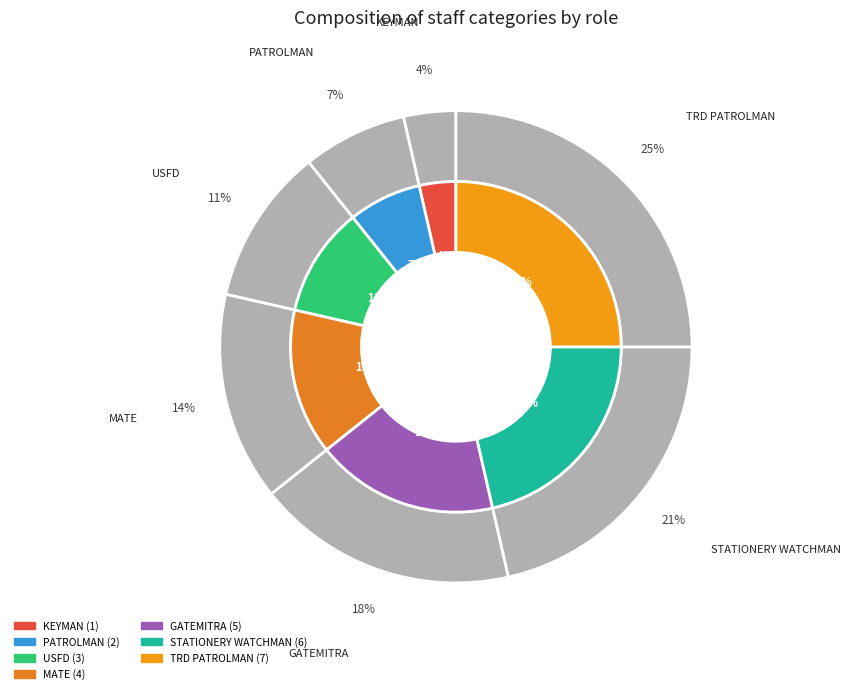

Rank the categories by value from lowest to highest.

KEYMAN, PATROLMAN, USFD, MATE, GATEMITRA, STATIONERY WATCHMAN, TRD PATROLMAN